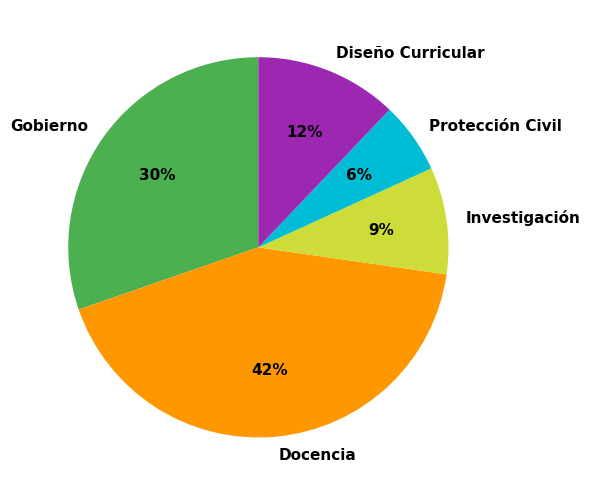

Does Protección Civil account for over 50% of the chart?

No